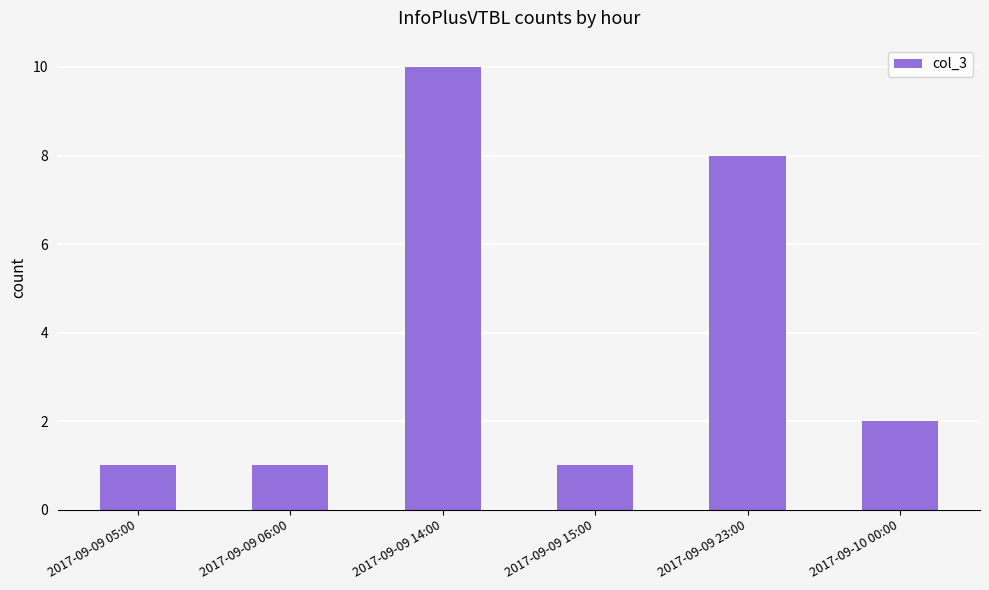

Count the values in the range 1 to 8.

5